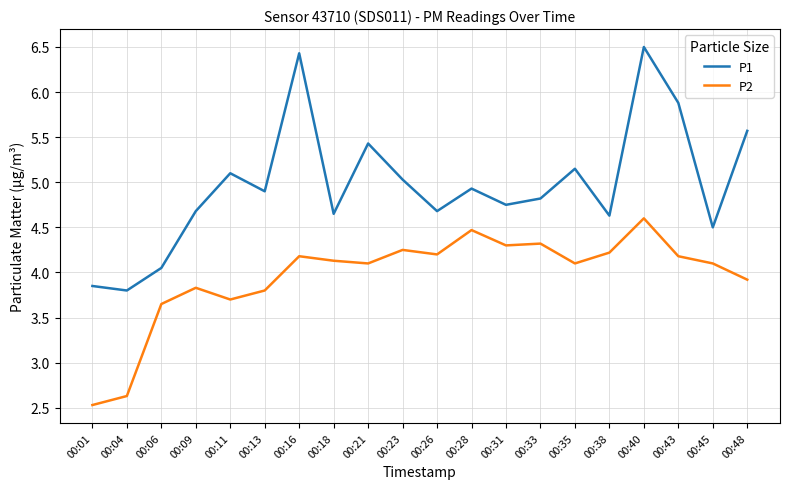

What is the highest value of the P1 series?

6.5